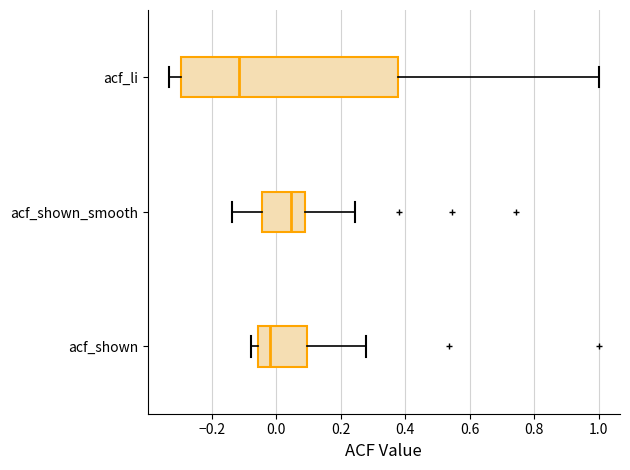

Reading bottom to top, transcribe this box plot: for each box, give where its median line is, the range the box spans, and where its two whiskers end, as read against the x-axis. The values are not printed on the chart, so give them approximately, as read against the axis.

acf_shown: median -0.02, box -0.06 to 0.10, whiskers -0.08 to 0.28
acf_shown_smooth: median 0.04, box -0.04 to 0.10, whiskers -0.14 to 0.24
acf_li: median -0.12, box -0.30 to 0.38, whiskers -0.34 to 1.00